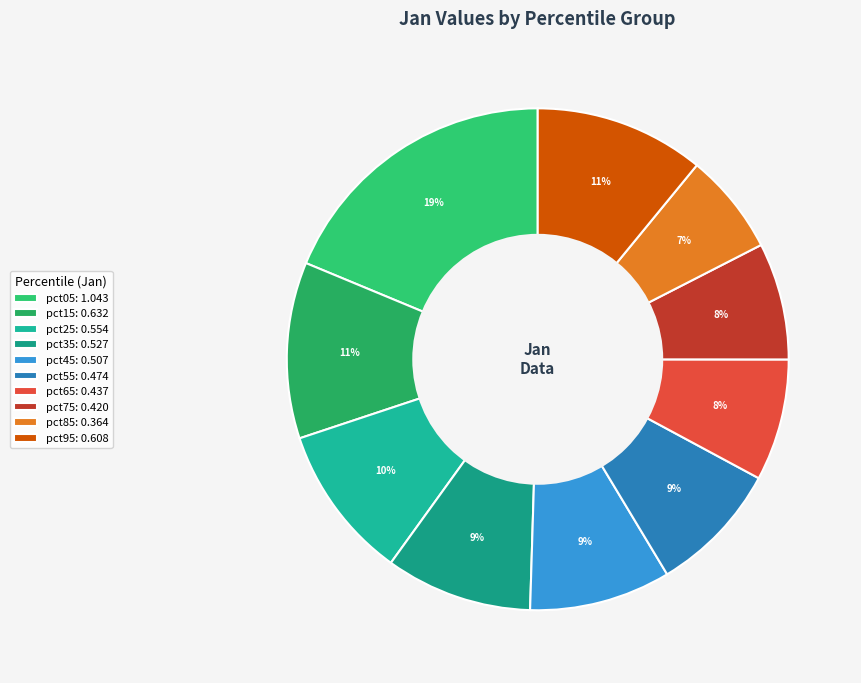

Does any single category account for the majority?

No